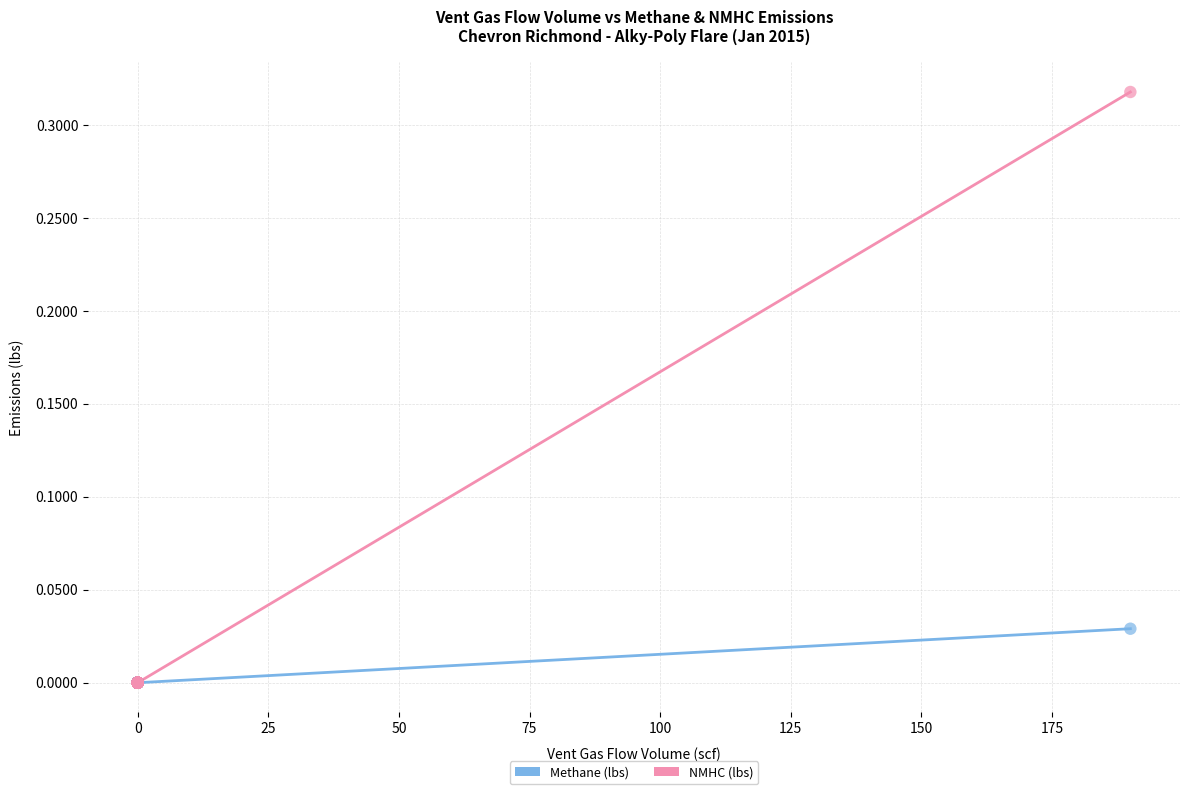

What are all the series names shown in the legend?

Methane (lbs), NMHC (lbs)